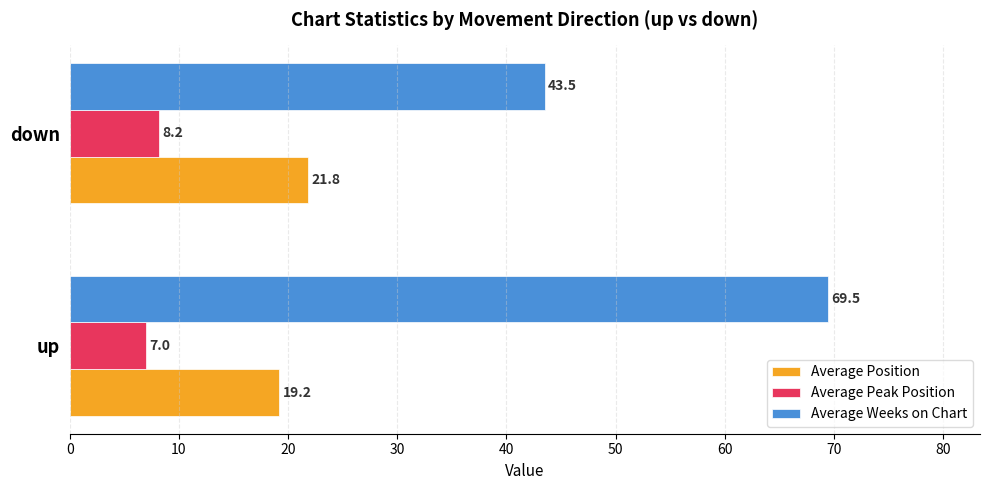

What is the minimum value shown in the chart?

7.0